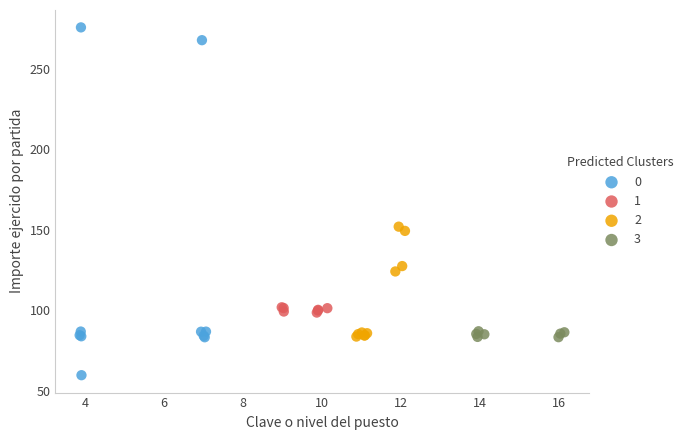

Which series has the largest Y range (max minus min)?

0